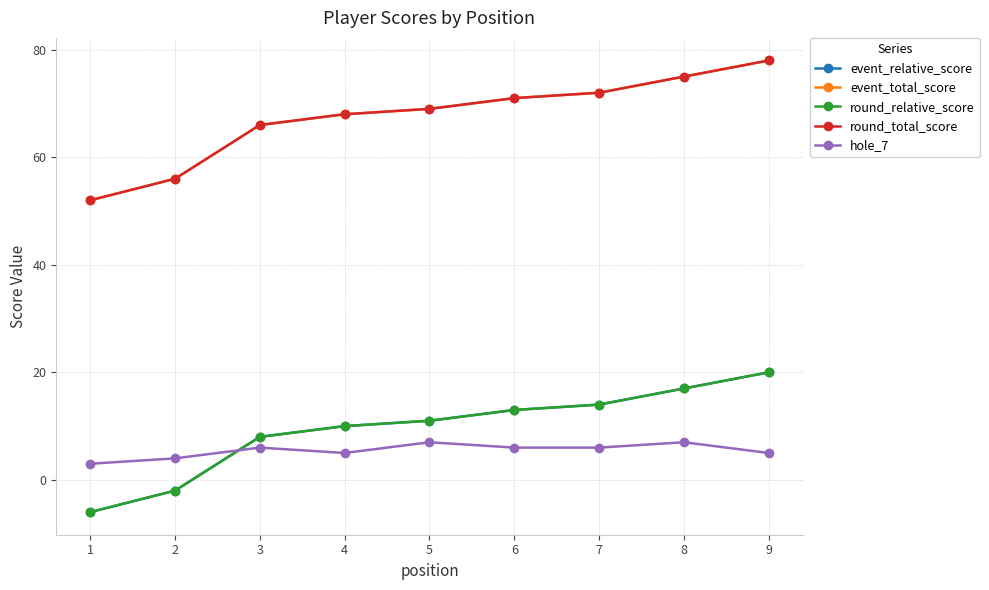

Does the chart have visible grid lines?

Yes